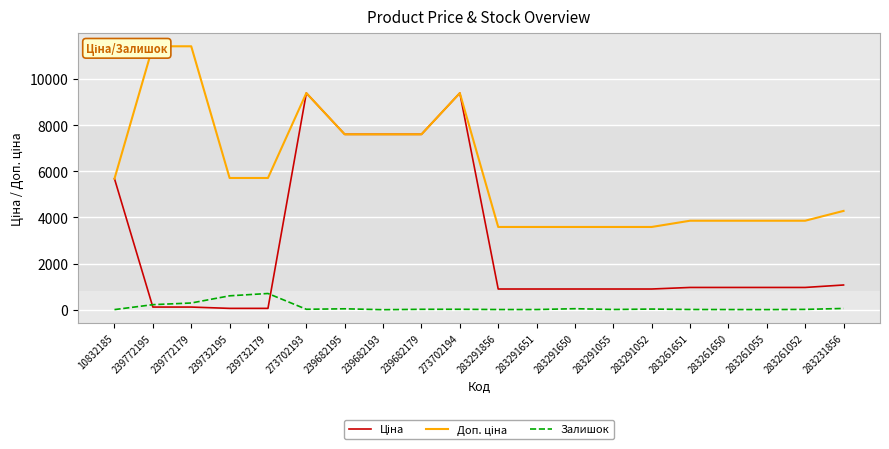

Which category has the highest value in the Доп. ціна series?

239772195